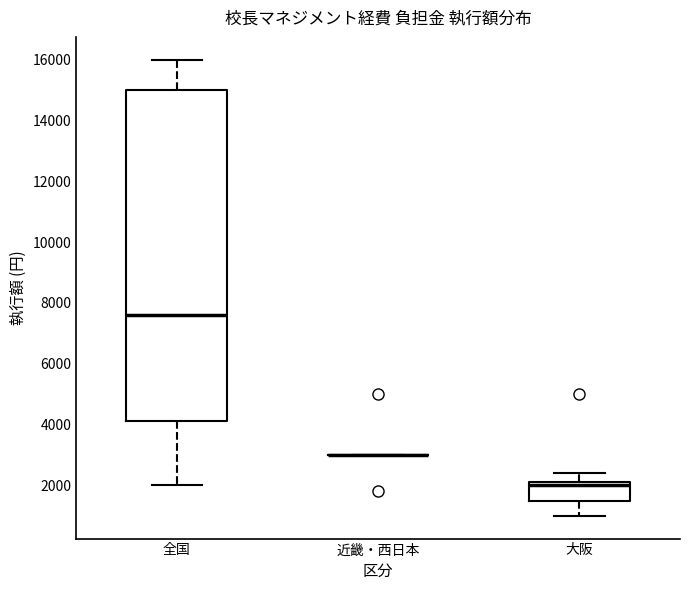

Reading left to right, transcribe this box plot: for each box, give where its median line is, the range the box spans, and where its two whiskers end, as read against the y-axis. The values are not printed on the chart, so give them approximately, as read against the axis.

全国: median 7600, box 4200 to 15000, whiskers 2000 to 16000
近畿・西日本: box collapsed to a line at 3000, whiskers 3000 to 3000
大阪: median 2000, box 1600 to 2200, whiskers 1000 to 2400